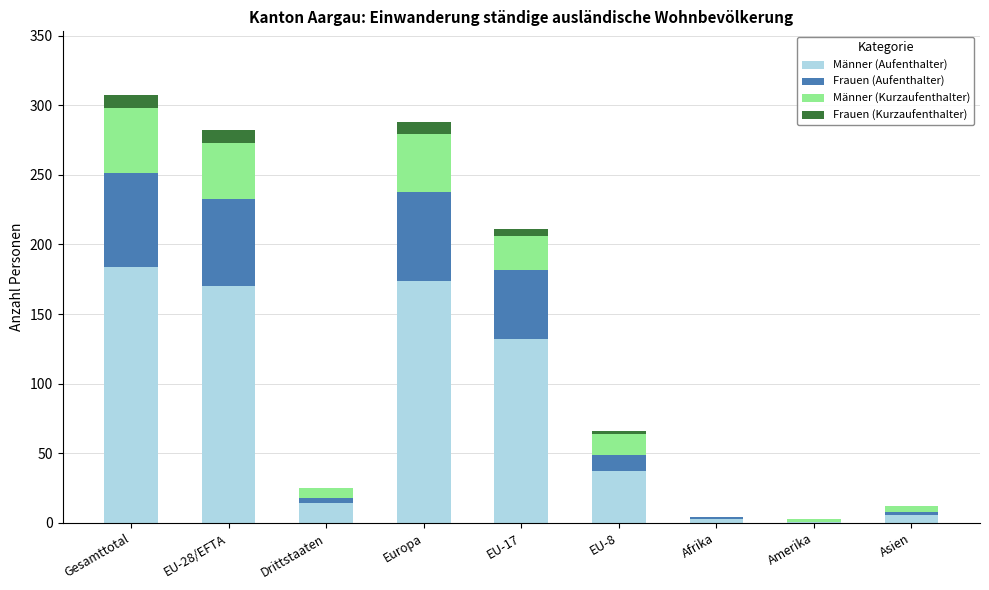

At which label is Männer (Aufenthalter) closest to 92?

EU-17